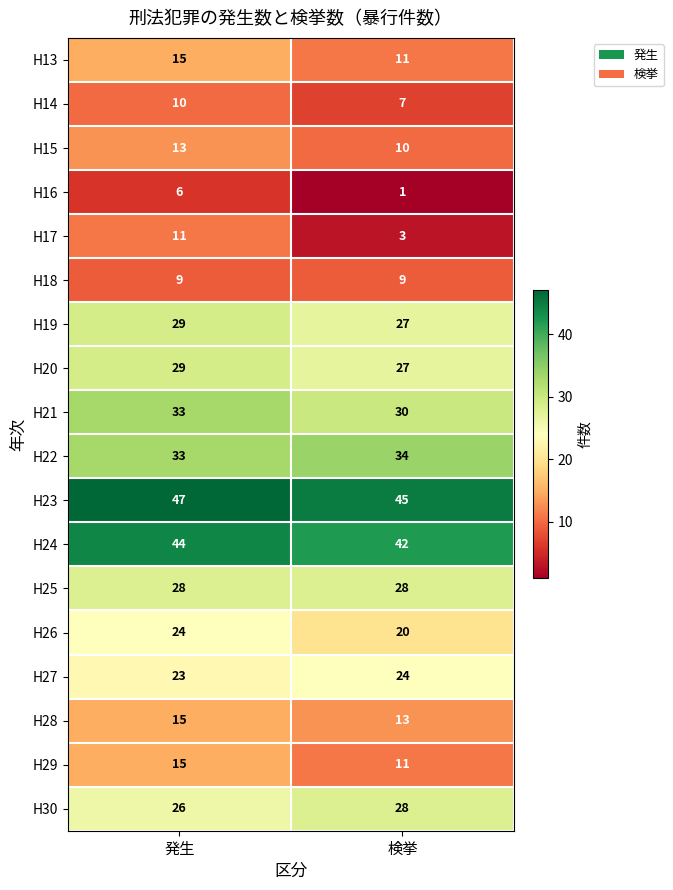

What is the highest value of the H22 series?

34